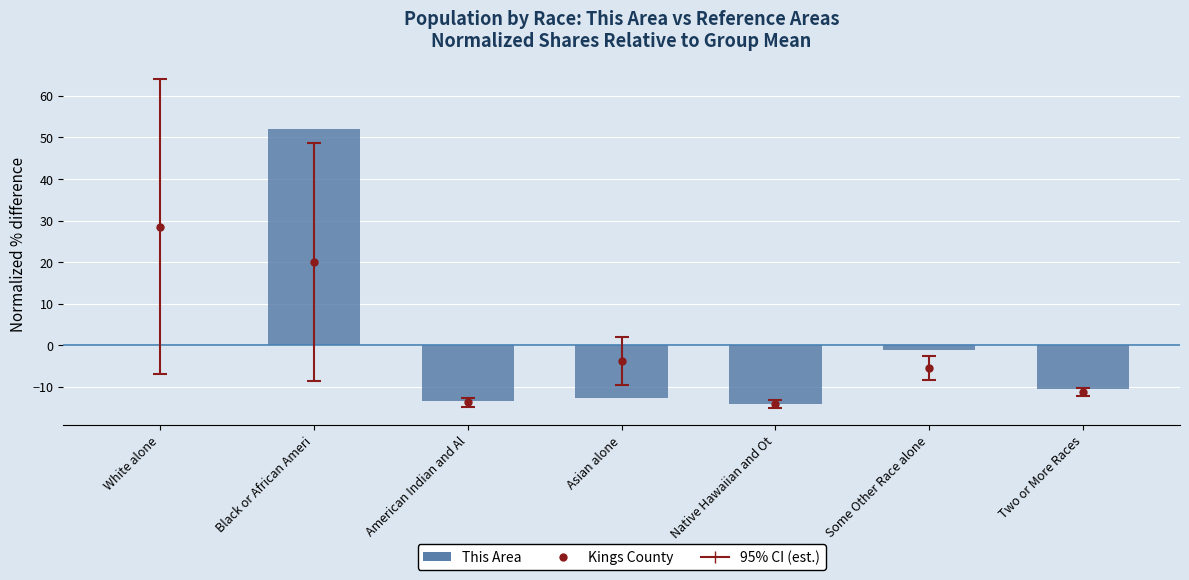

What position from the left is White alone?

1